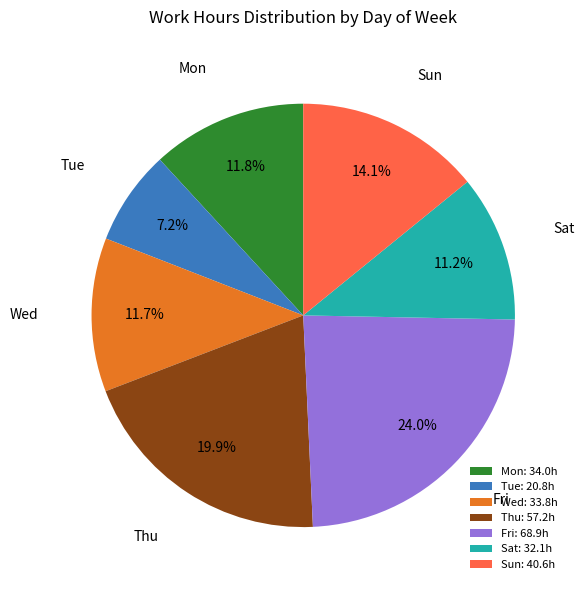

How many slices are in this pie chart?

7